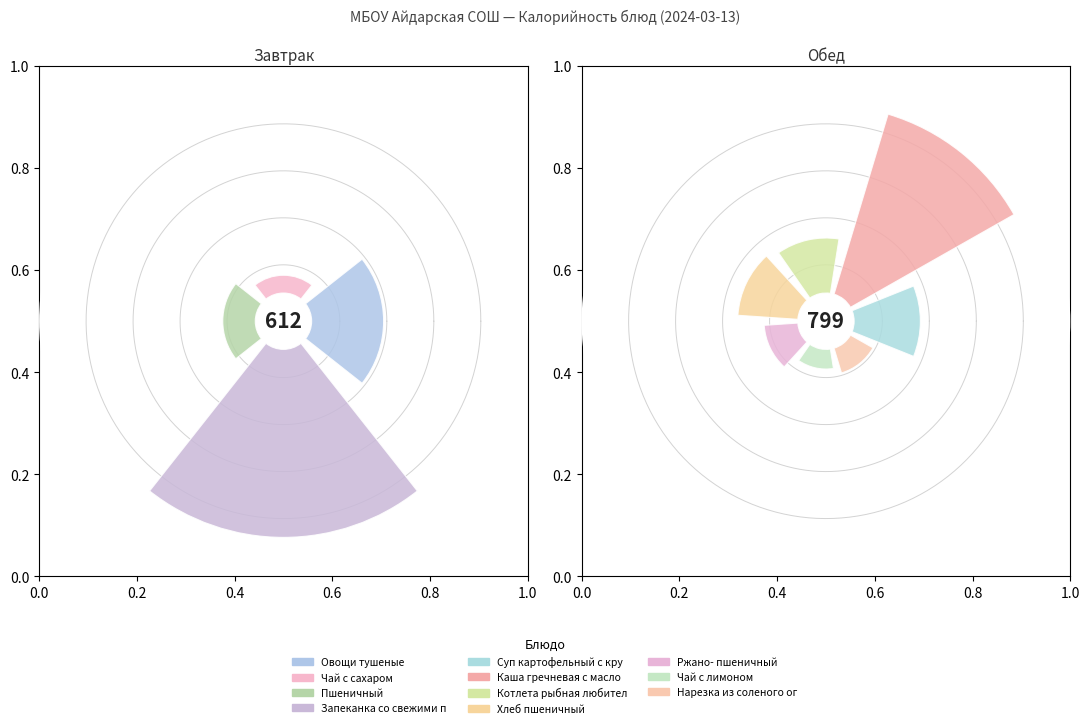

To the nearest percent, what percentage of the pie is Хлеб пшеничный?

8%